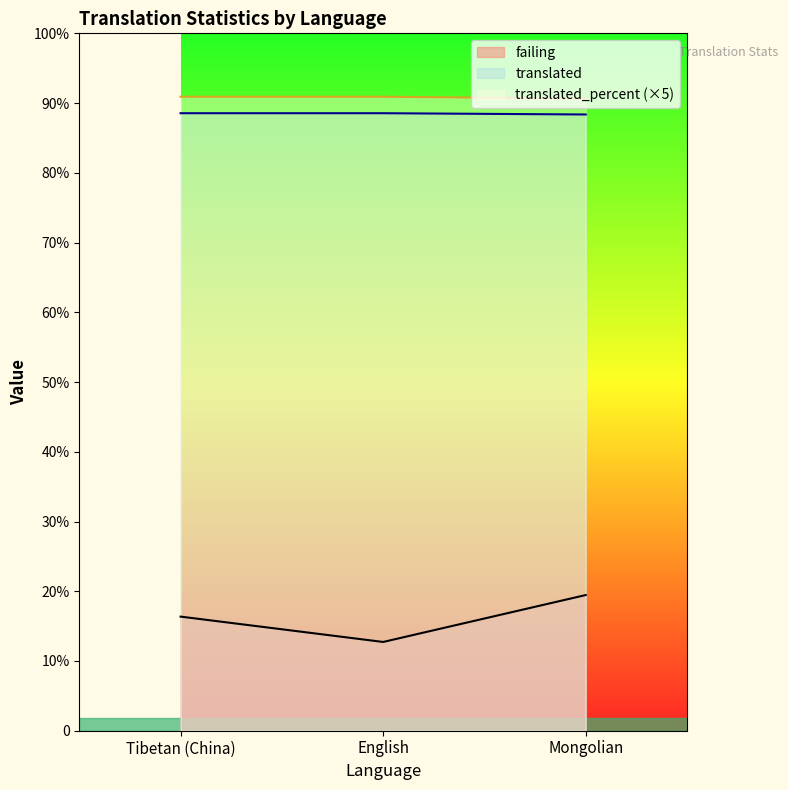

At which label is translated closest to 486?

Mongolian